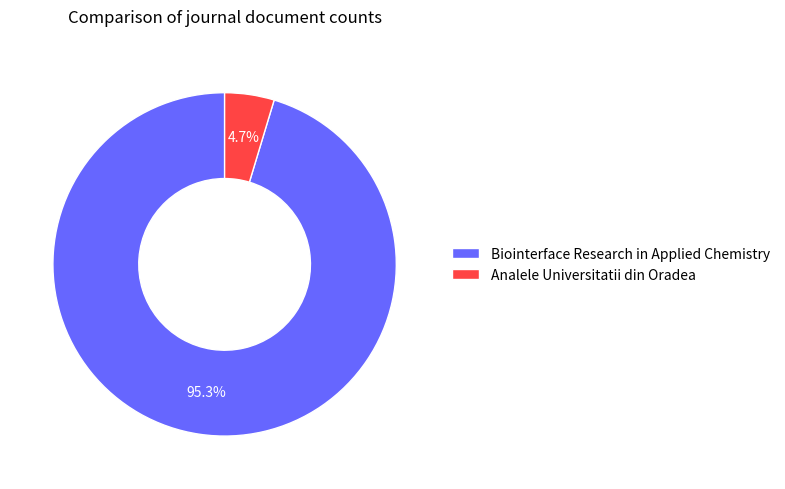

Count the number of slices in the pie.

2